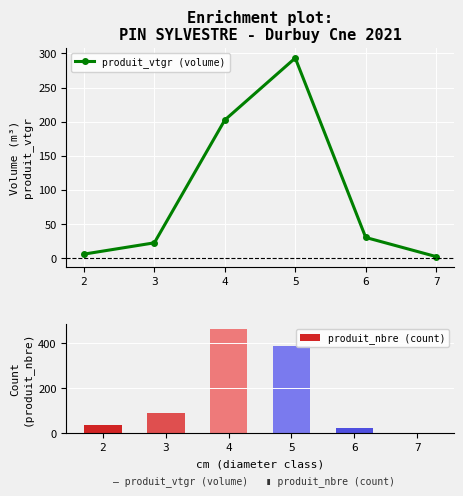

At which label does produit_vtgr (volume) reach its peak?

5